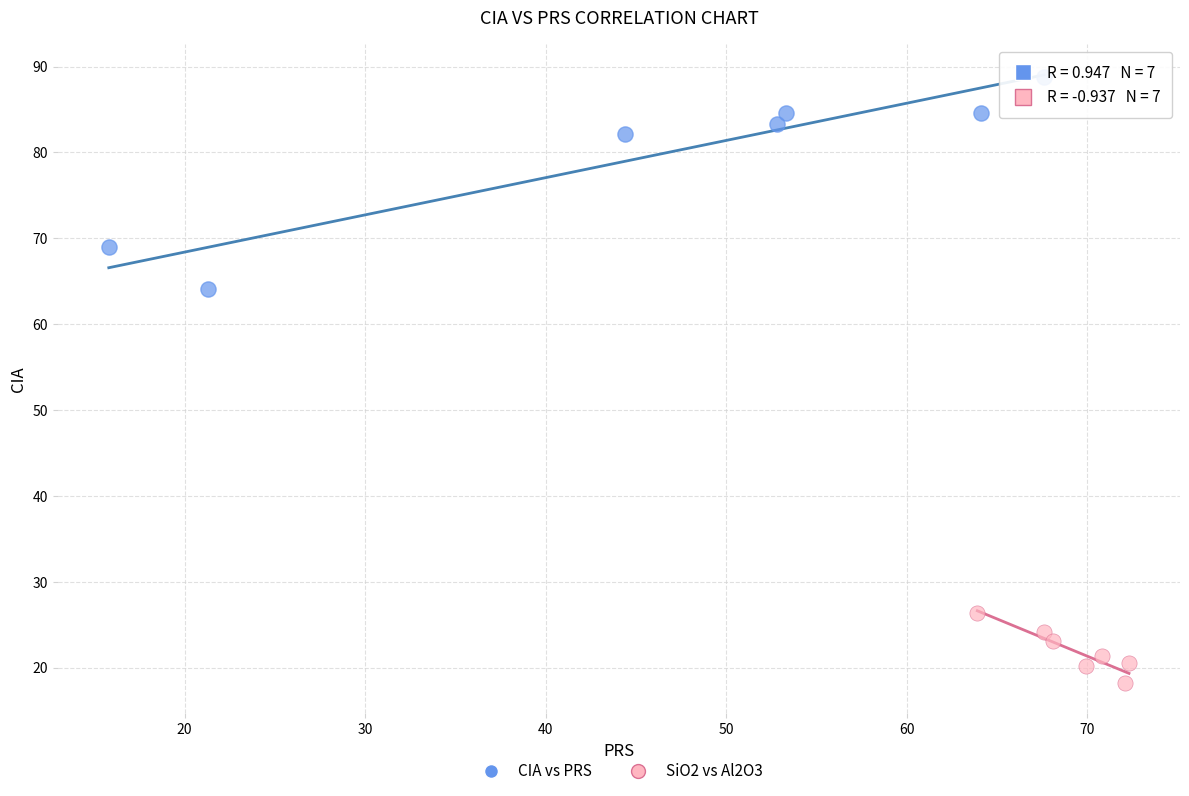

Which series has the largest Y range (max minus min)?

CIA vs PRS